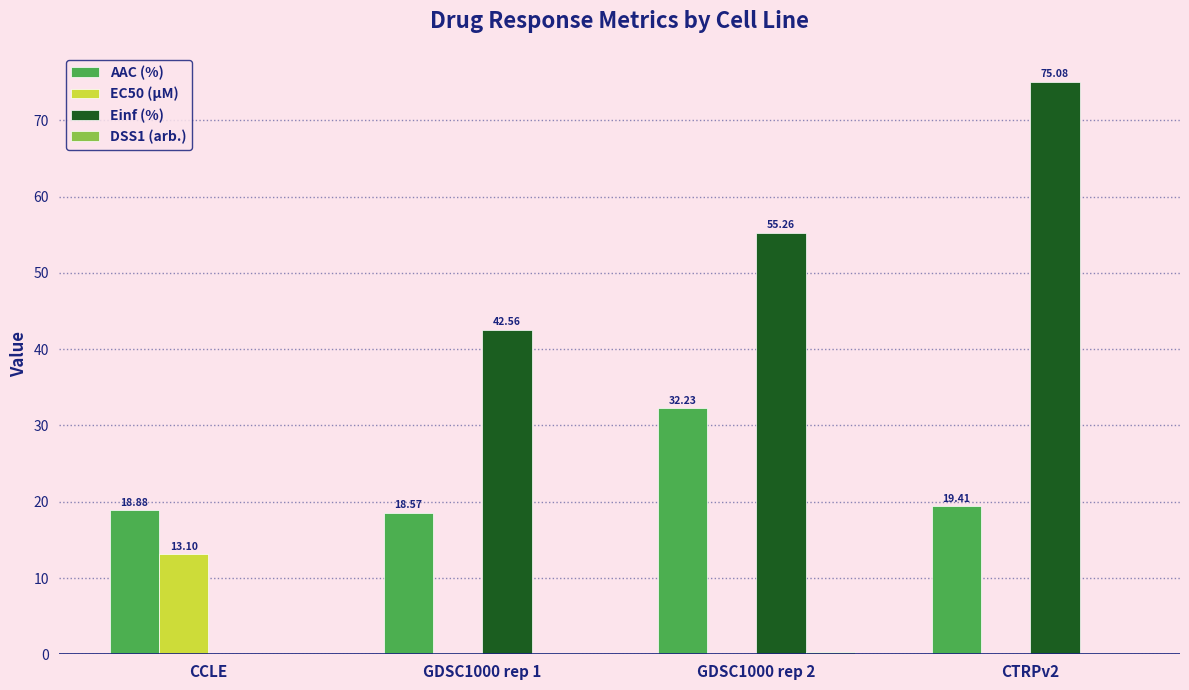

Which series has the largest total across all categories?

Einf (%)